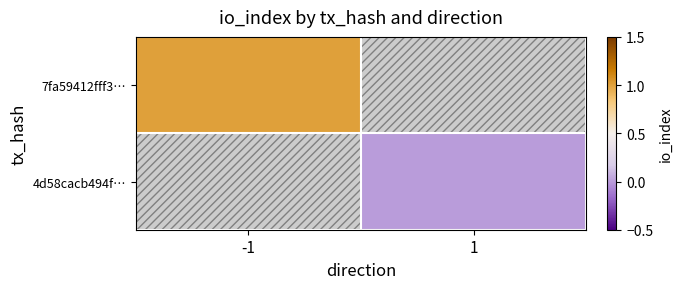

The value of 7fa59412fff3… at -1 is 1.8. True or false?

False